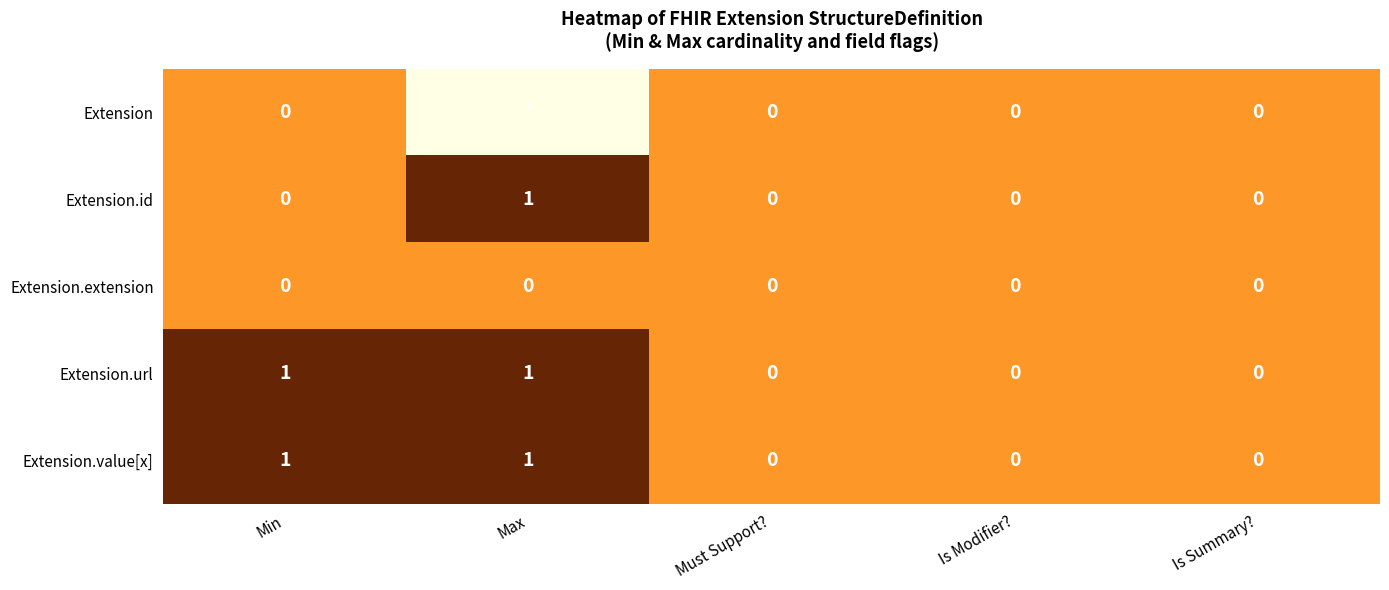

The value of Extension.url at Min is 1. True or false?

True